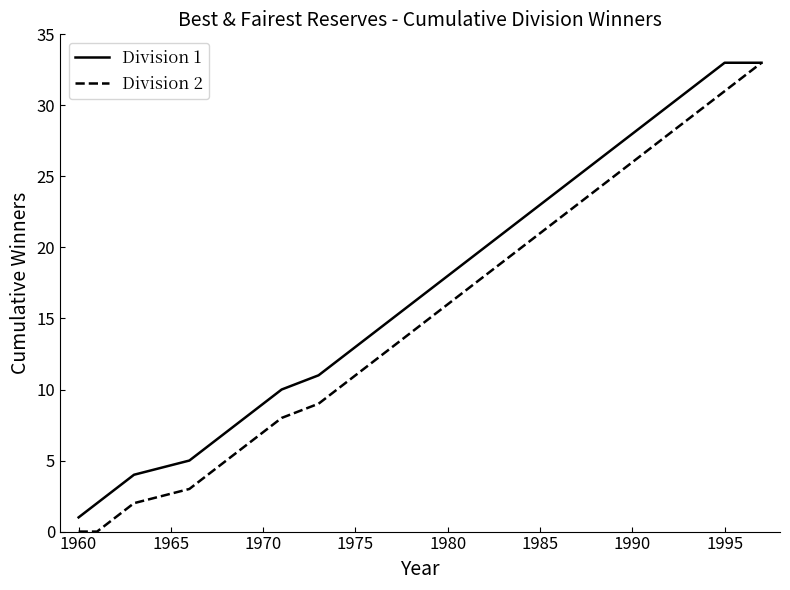

Which series has the largest total across all categories?

Division 1